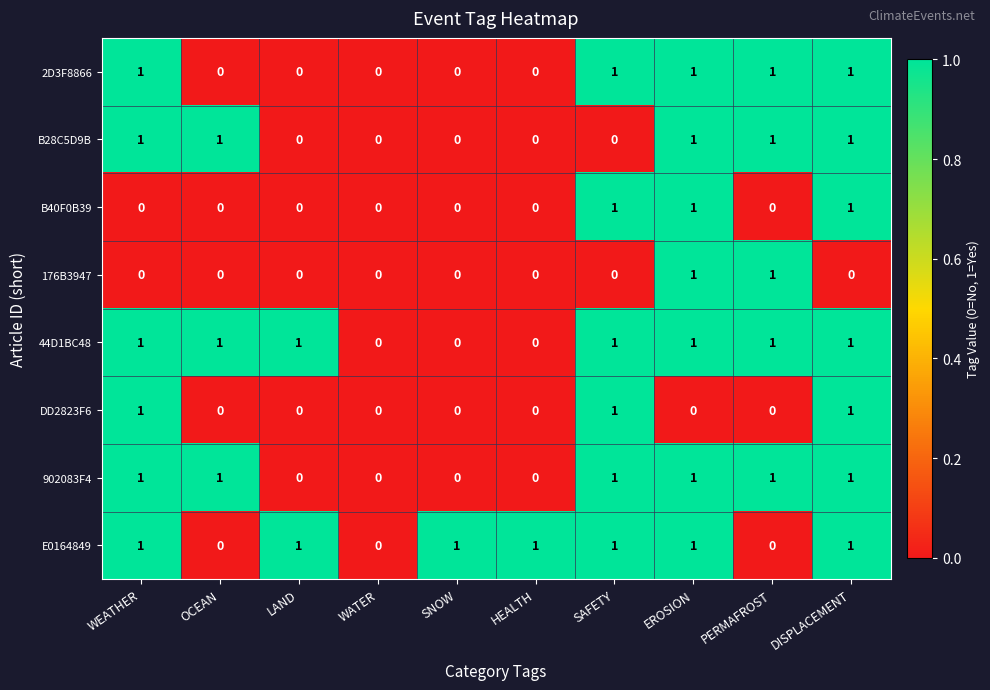

How many values in the 902083F4 series are below 1?

4